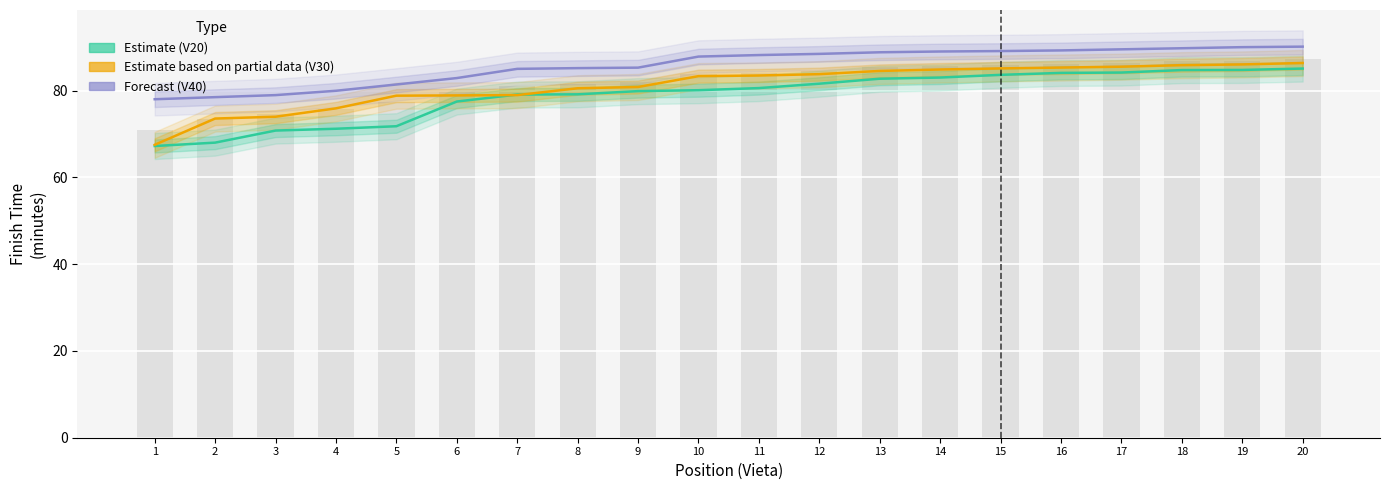

At which category does the chart reach its peak across all series?

20